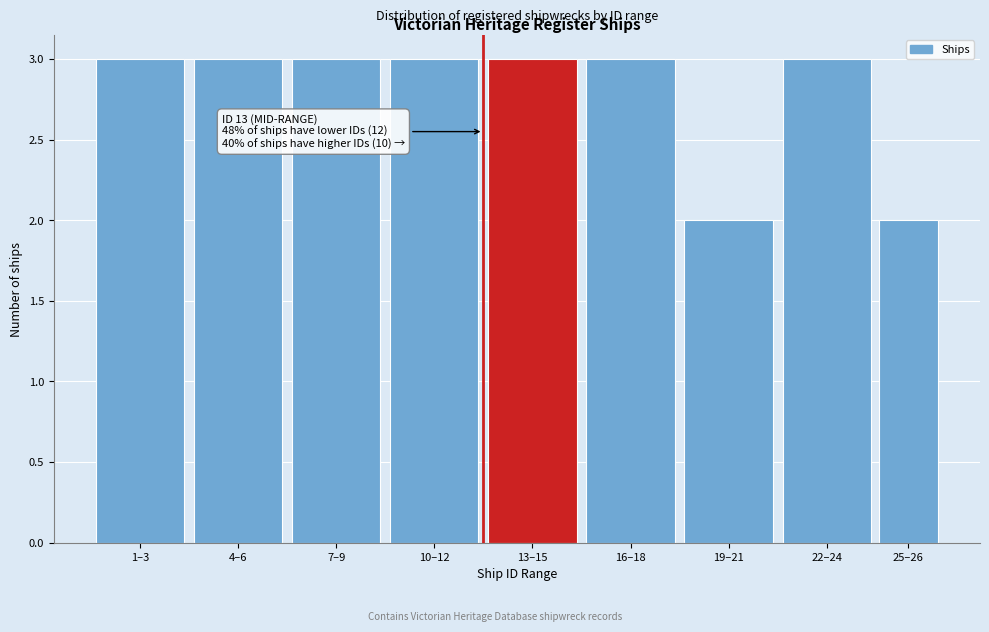

Reading right to left, extract all data points from this chart.

2	3	2	3	3	3	3	3	3